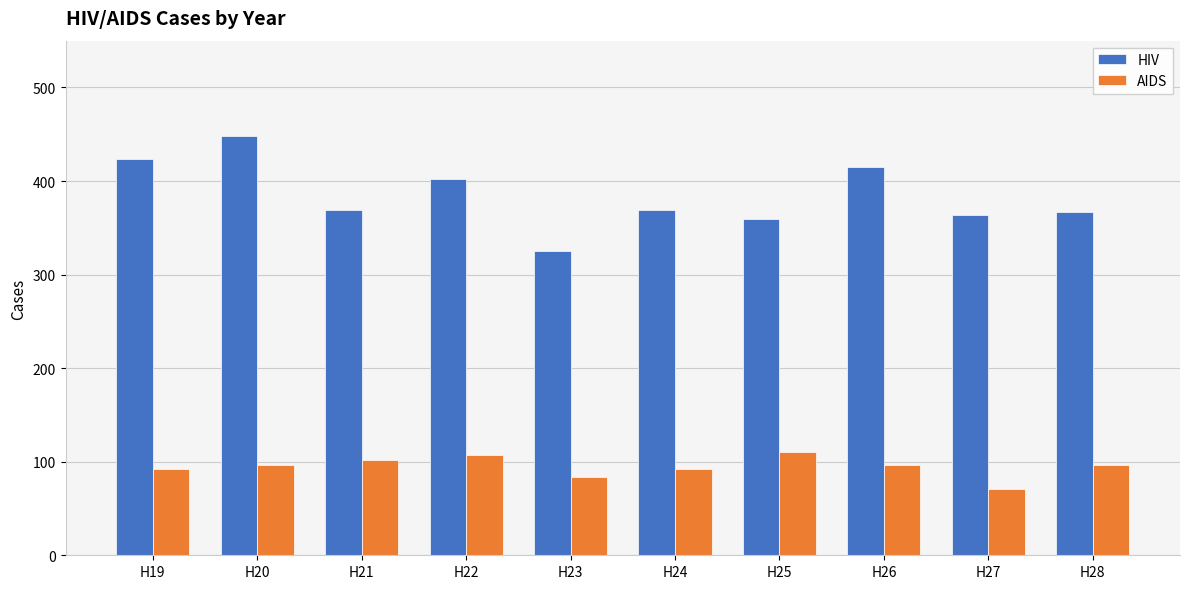

True or false: HIV has a value of 402 at H22.

True